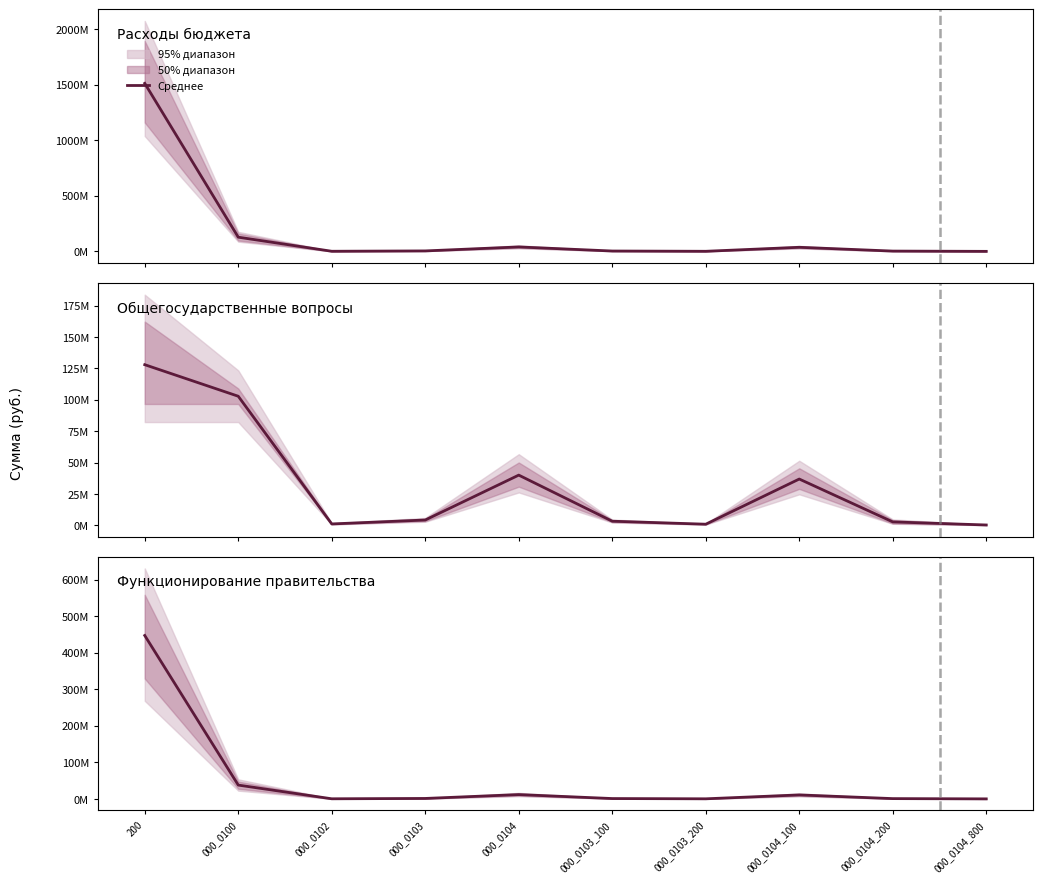

What is the label of the 3rd point from the right?

000_0104_100